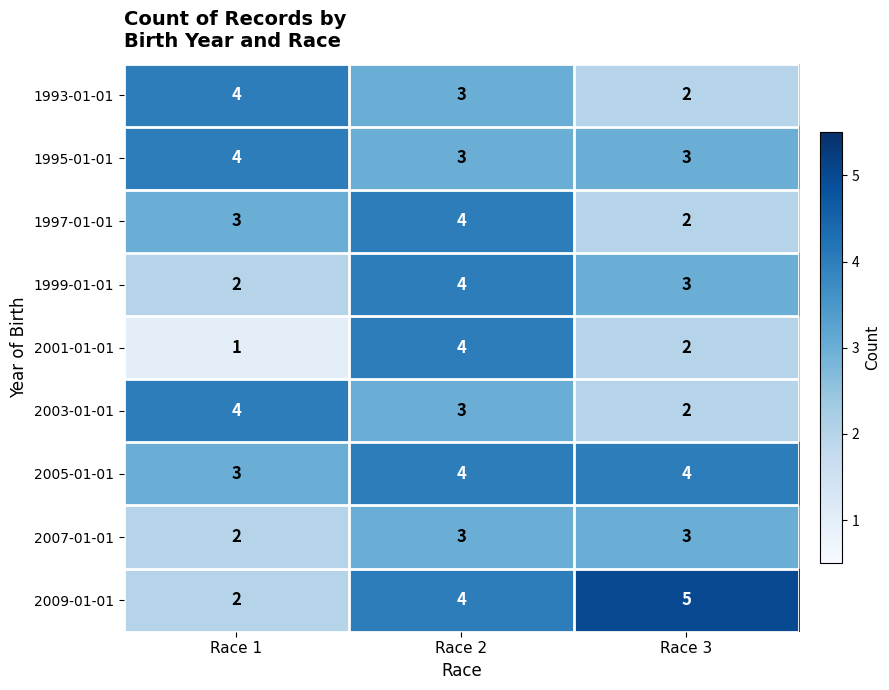

What is the maximum value shown in the chart?

5